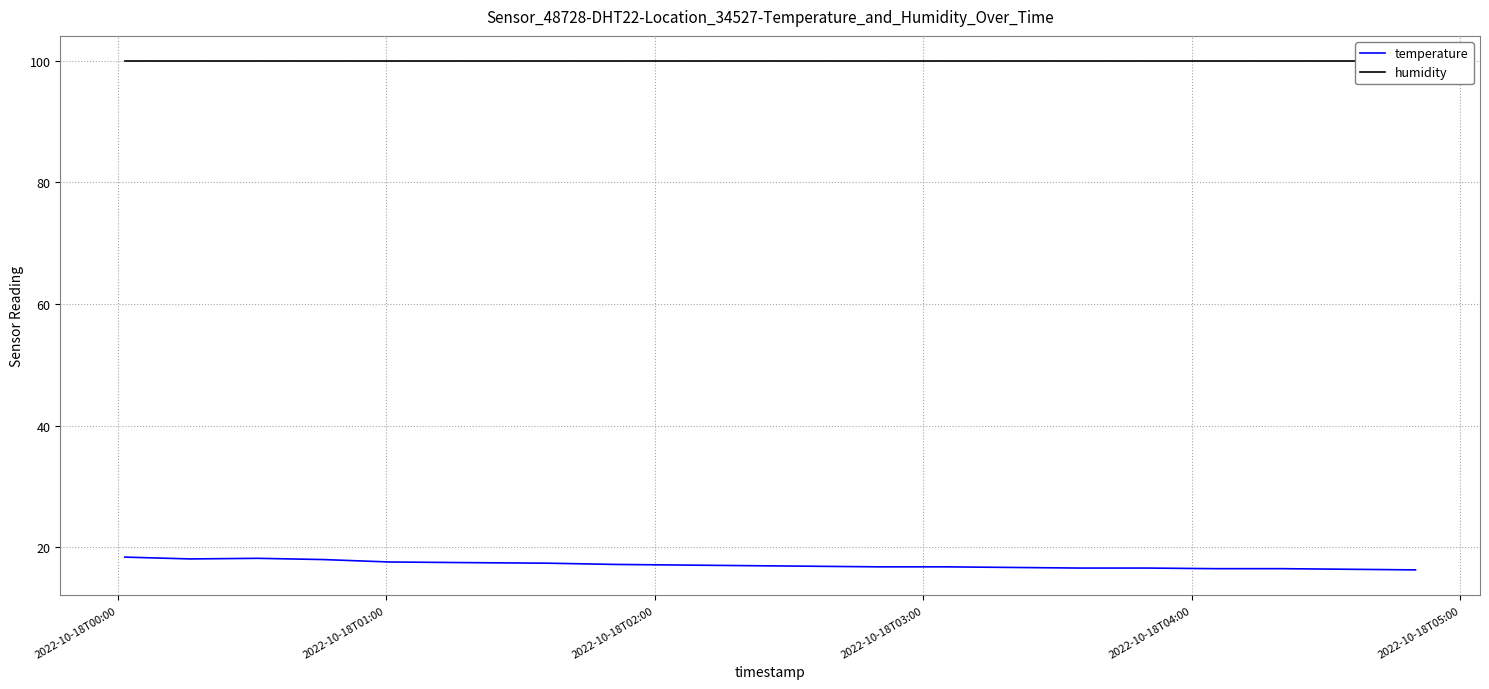

True or false: humidity and temperature intersect in this chart.

False